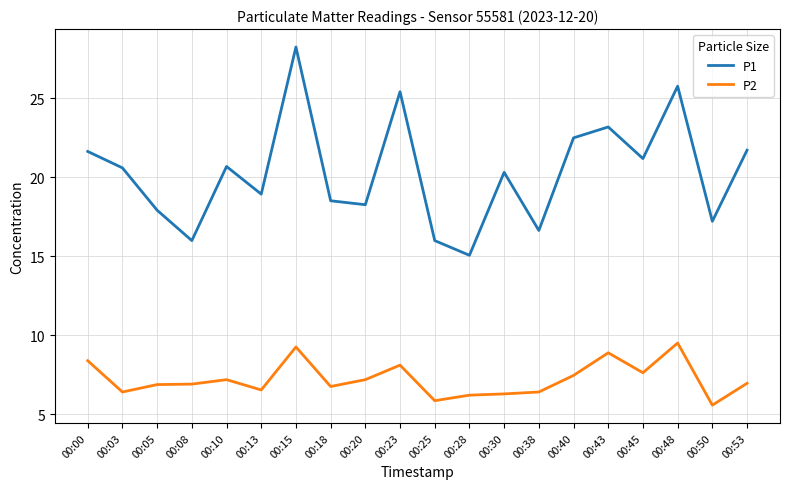

True or false: P1 has more than 1 interior local peaks.

True